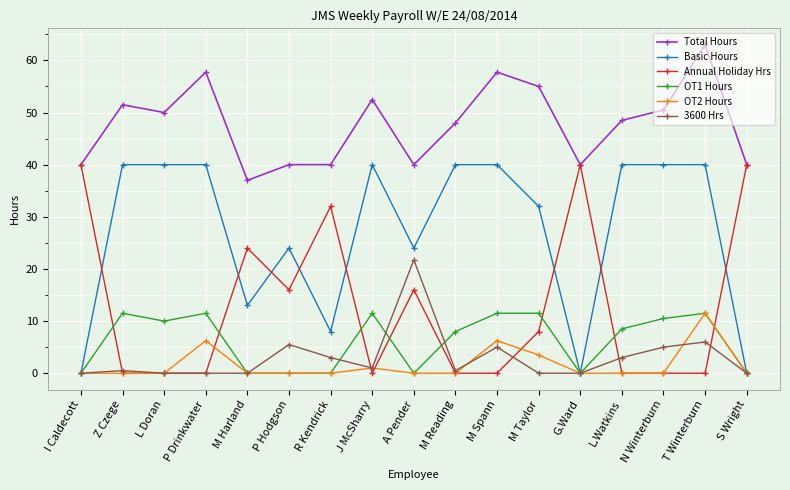

What is the spread (max minus min) of values at M Harland?

37.0